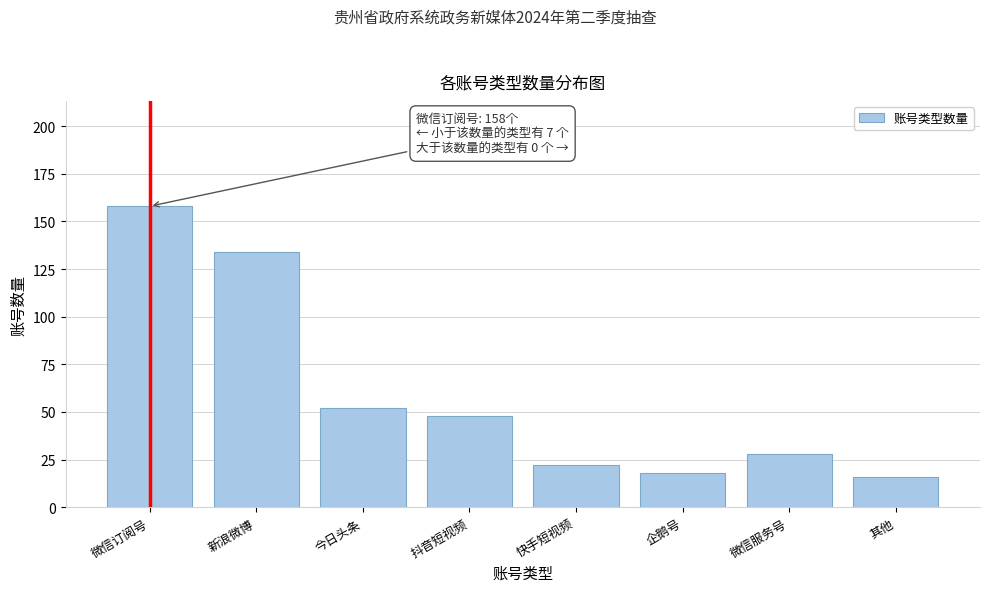

Reading left to right, extract all data points from this chart.

微信订阅号=158	新浪微博=134	今日头条=52	抖音短视频=48	快手短视频=22	企鹅号=18	微信服务号=28	其他=16